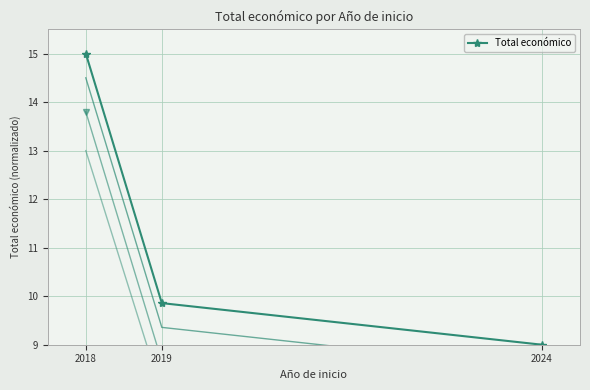

What is the maximum value shown in the chart?

15.0